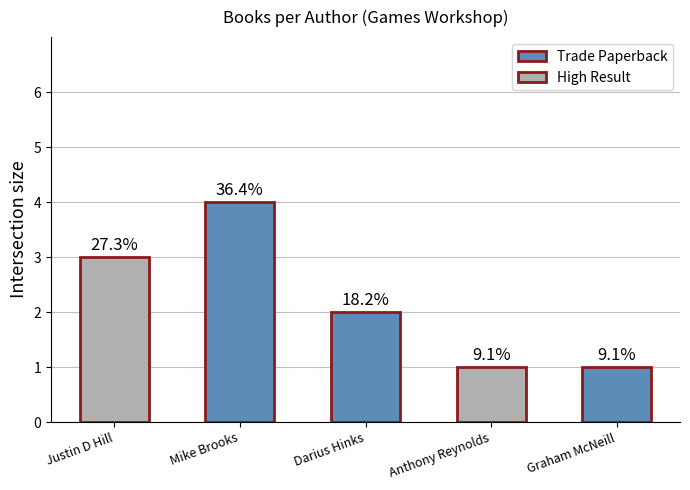

Which category has the highest value across all series?

Mike Brooks